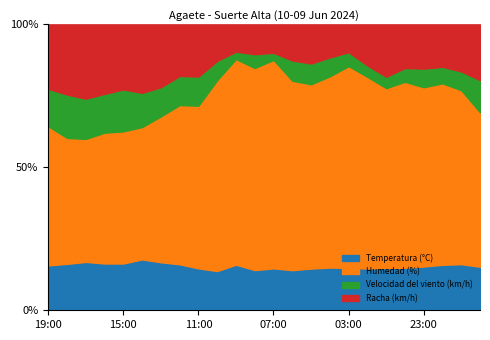

True or false: Temperatura (°C) and Velocidad del viento (km/h) cross at least once.

False